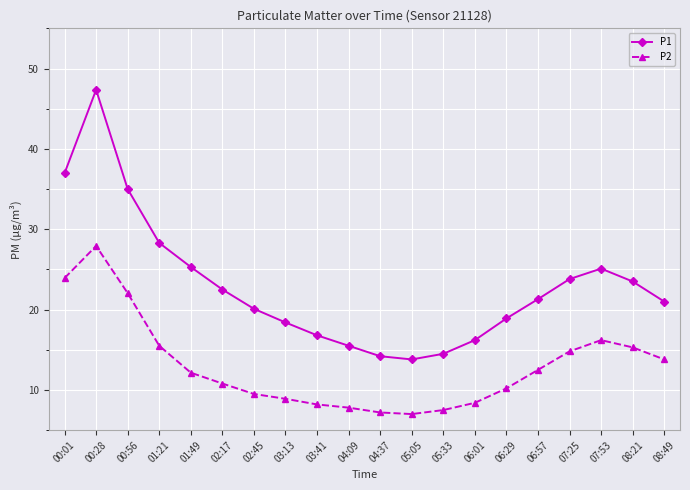

Which series has the widest spread of values?

P1